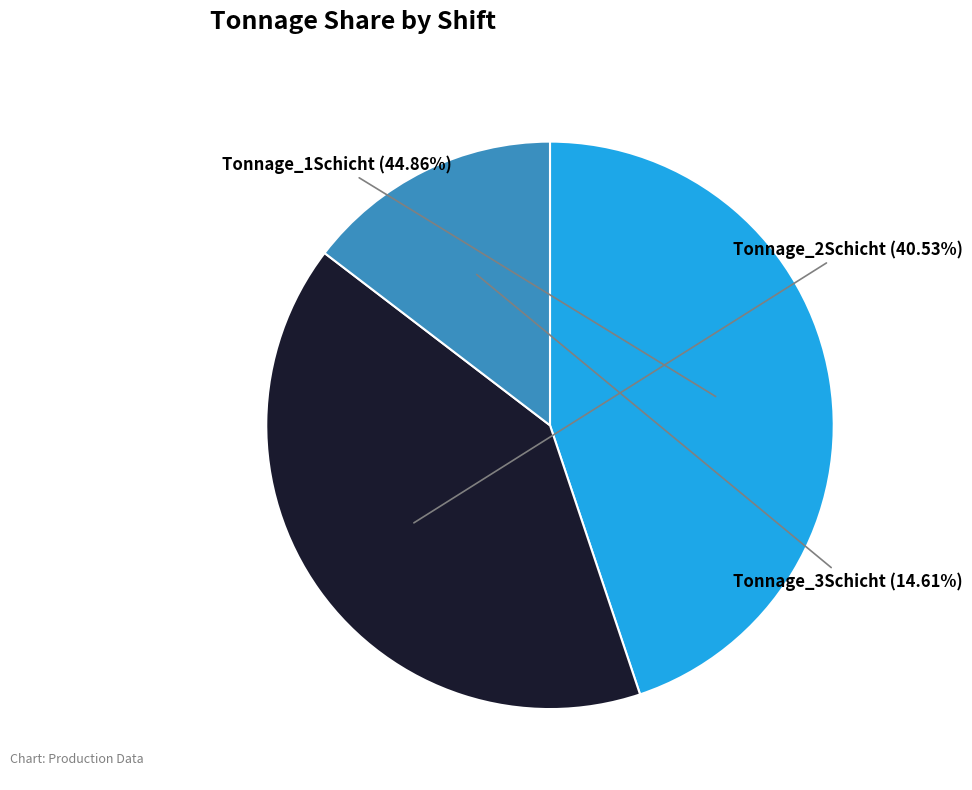

Is there any slice that represents more than half of the pie?

No